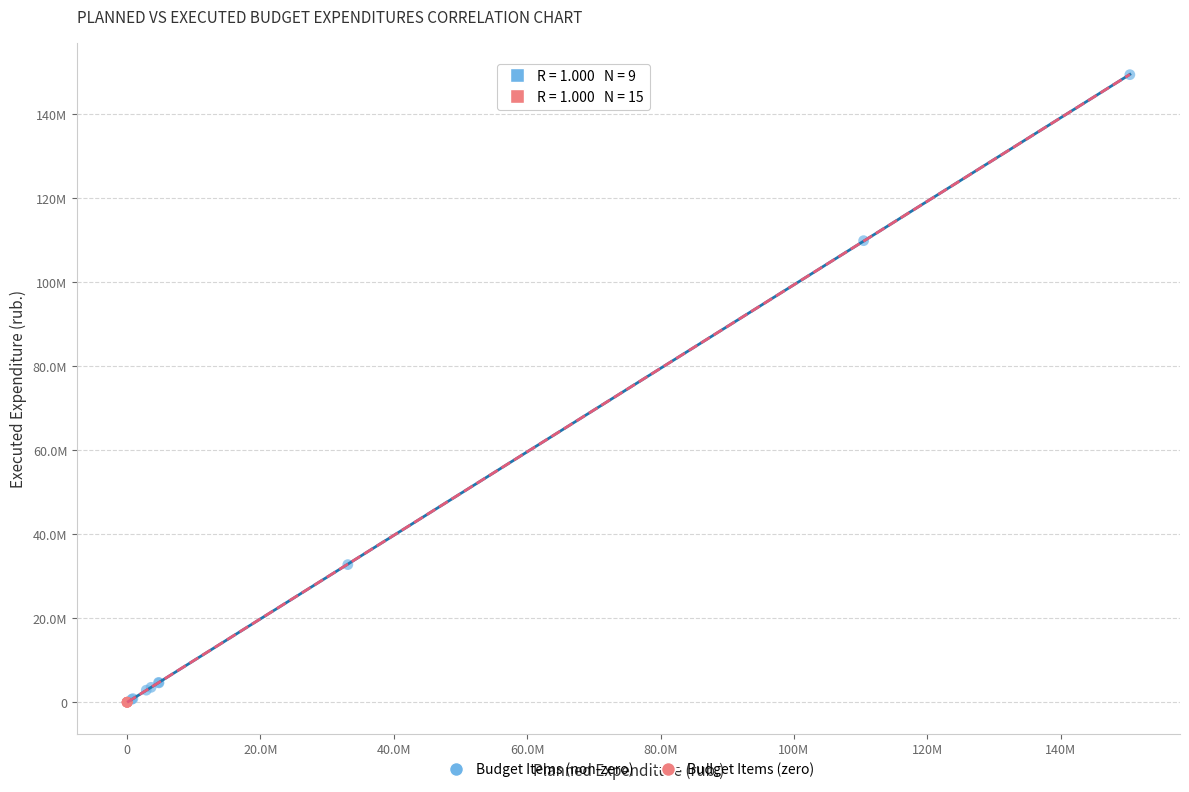

What are all the series names shown in the legend?

Budget Items (non-zero), Budget Items (zero)